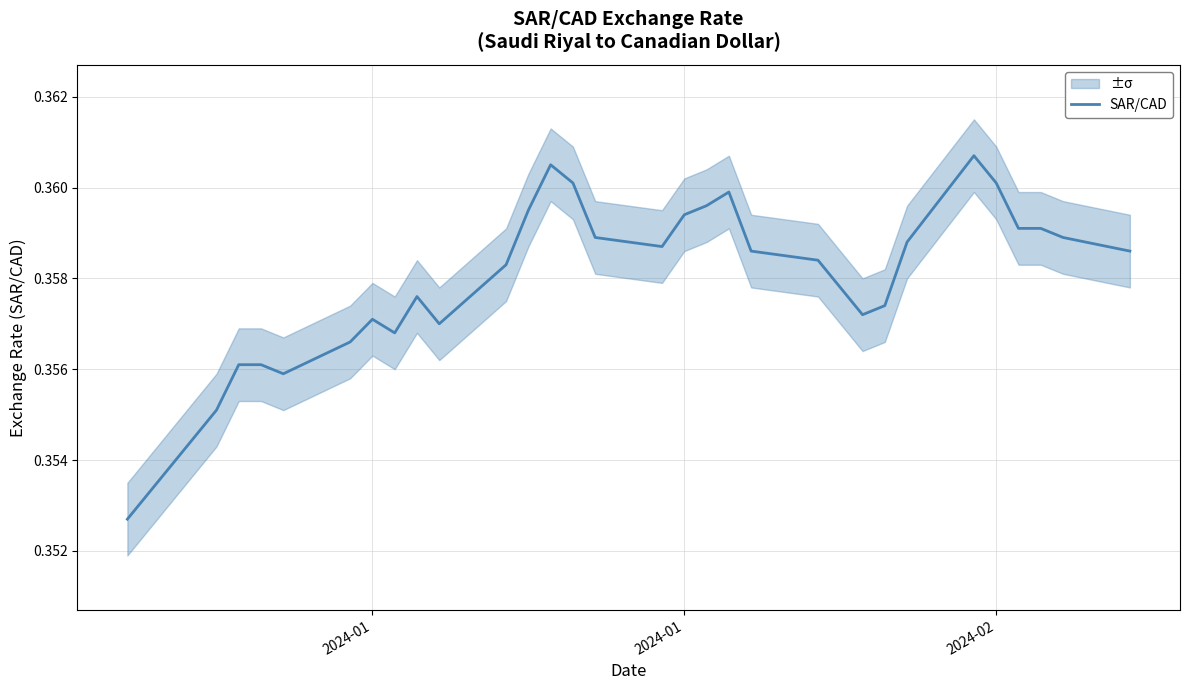

True or false: there are more than 2 points higher than both neighbors.

True